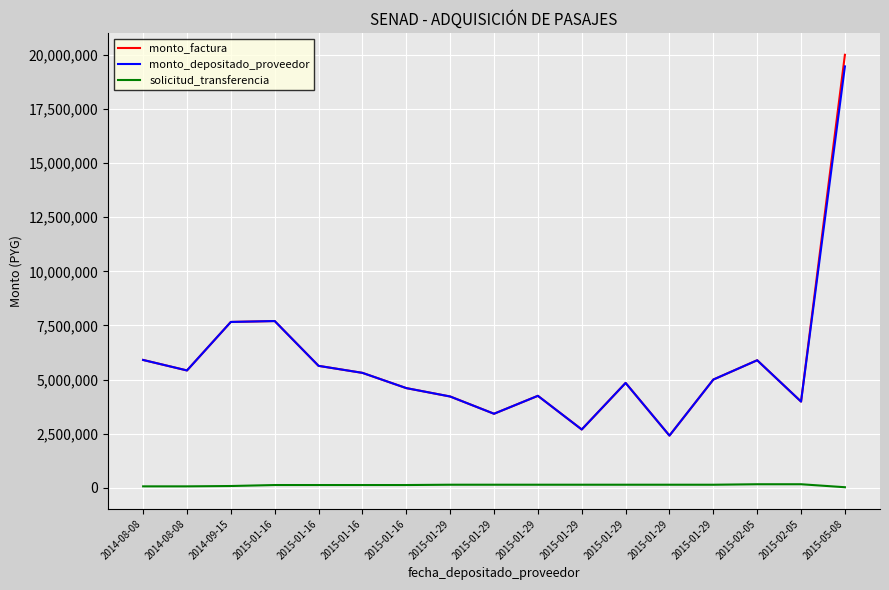

What is the label of the 14th point from the right?

2015-01-16